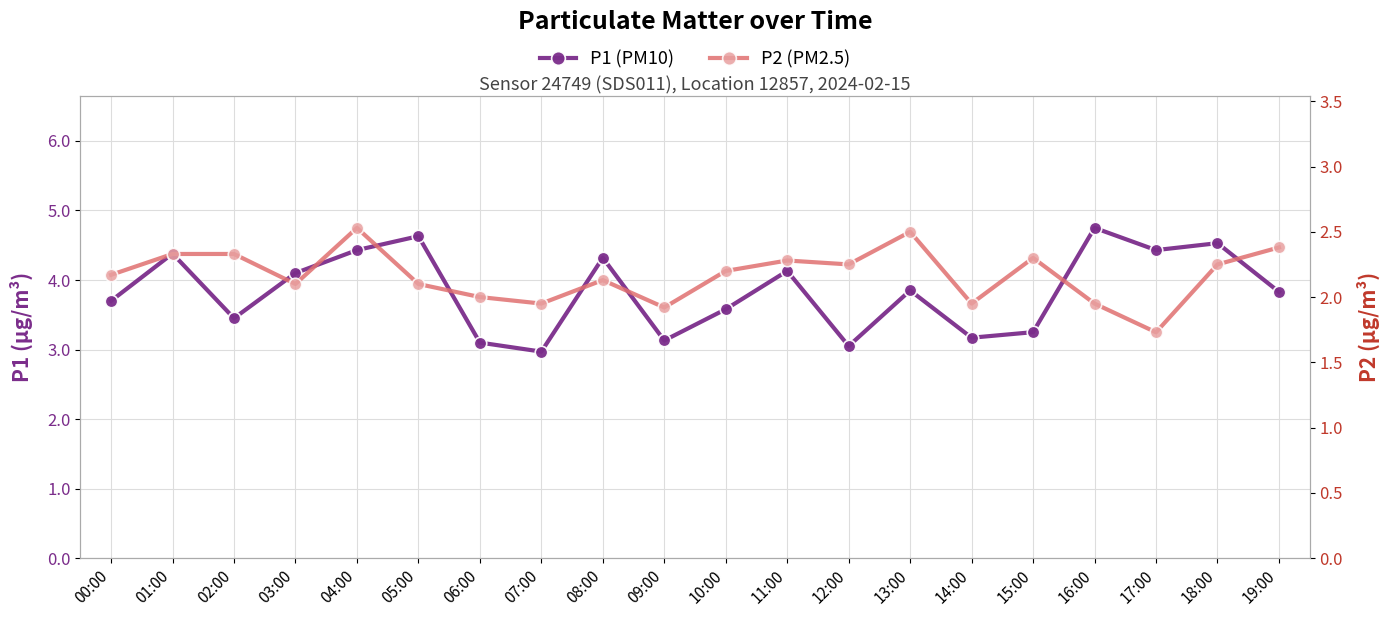

Reading left to right, what are all the values shown in this chart?

P1 (PM10): 3.7	4.4	3.5	4.1	4.4	4.6	3.1	3.0	4.3	3.1	3.6	4.1	3.0	3.9	3.2	3.2	4.8	4.4	4.5	3.8
P2 (PM2.5): 2.2	2.3	2.3	2.1	2.5	2.1	2.0	1.9	2.1	1.9	2.2	2.3	2.2	2.5	1.9	2.3	1.9	1.7	2.2	2.4